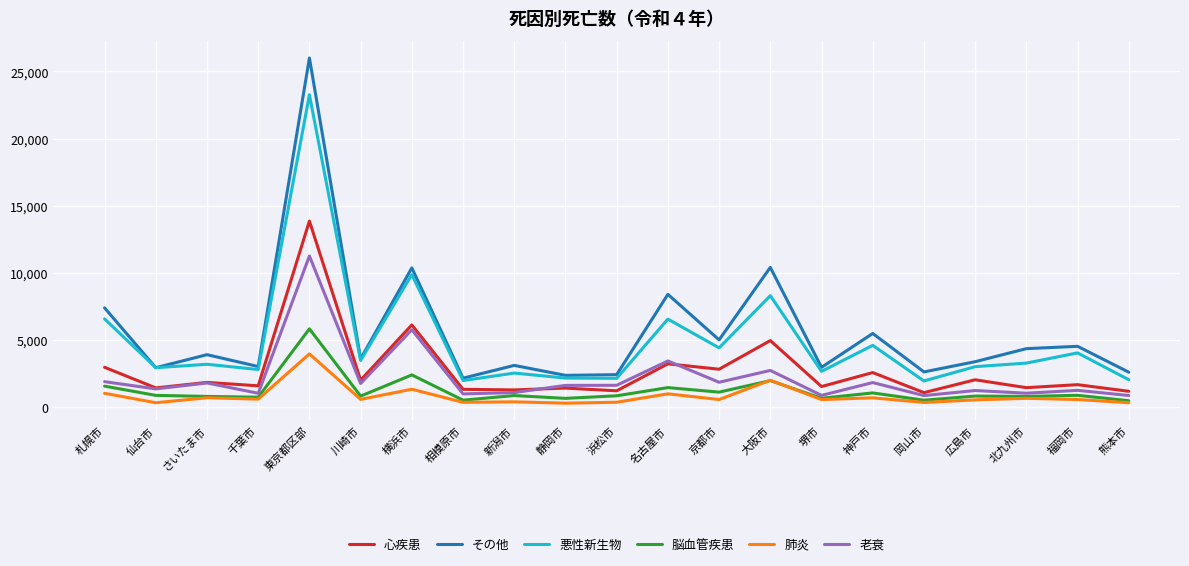

Which series has the largest total across all categories?

その他